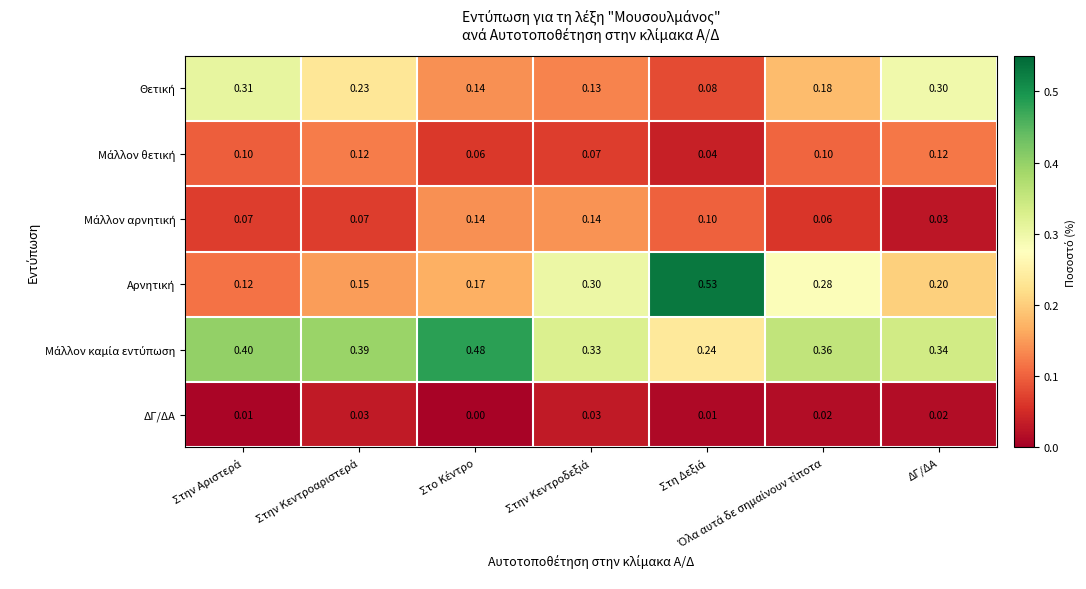

Rank the series by their maximum value, from highest to lowest.

Αρνητική, Μάλλον καμία εντύπωση, Θετική, Μάλλον αρνητική, Μάλλον θετική, ΔΓ/ΔΑ